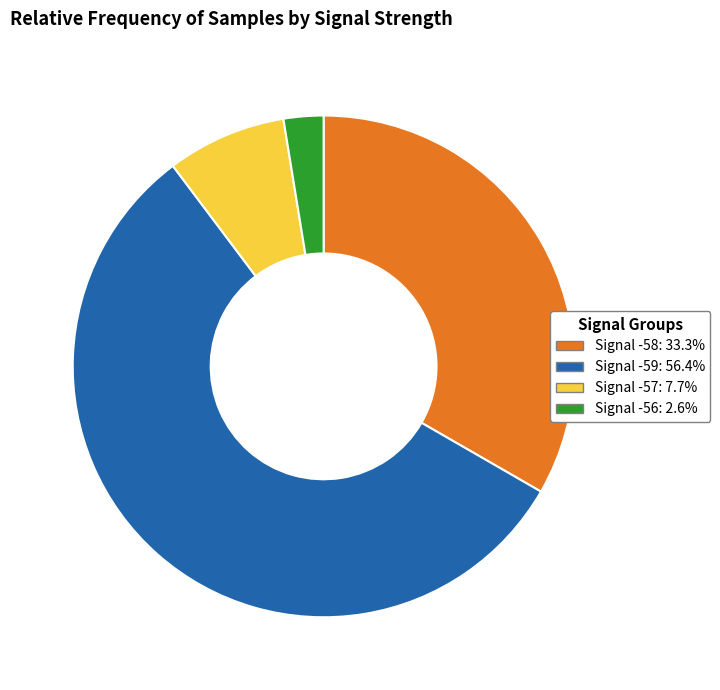

Is there a majority slice in this chart?

Yes